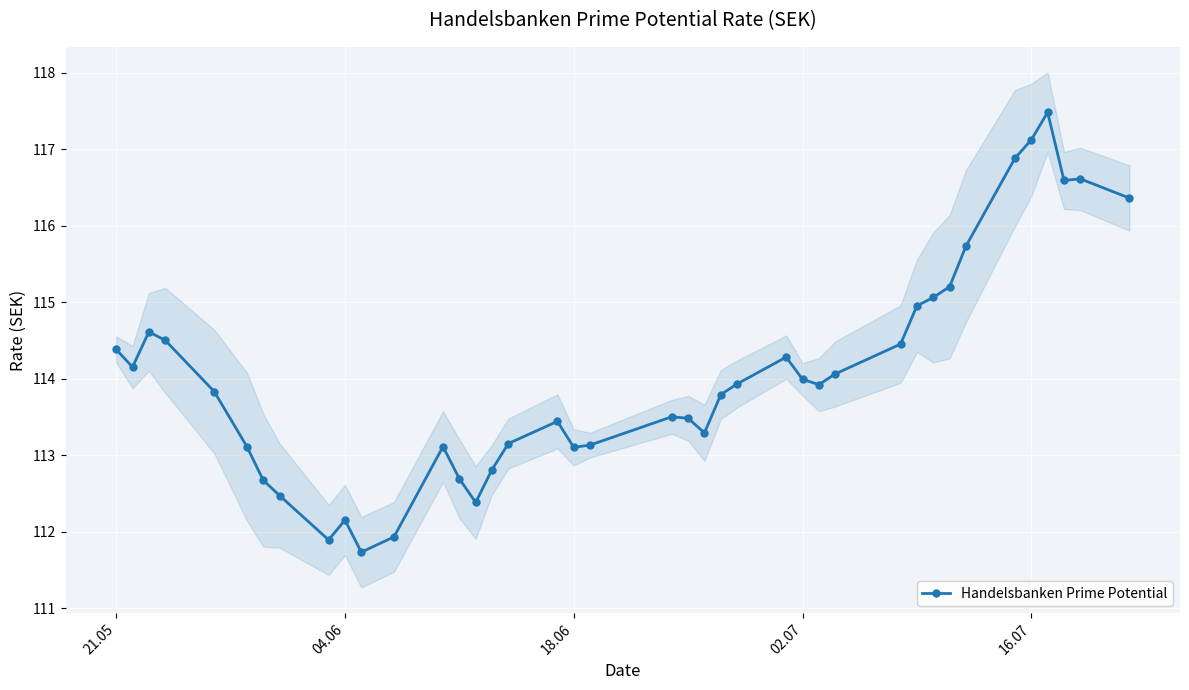

True or false: Handelsbanken Prime Potential has more than 2 points higher than both neighbors.

True